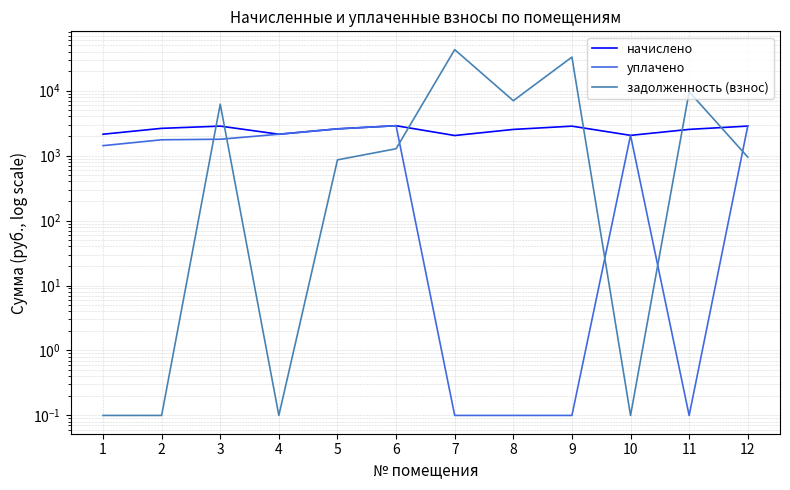

Which category has the lowest value in the уплачено series?

7